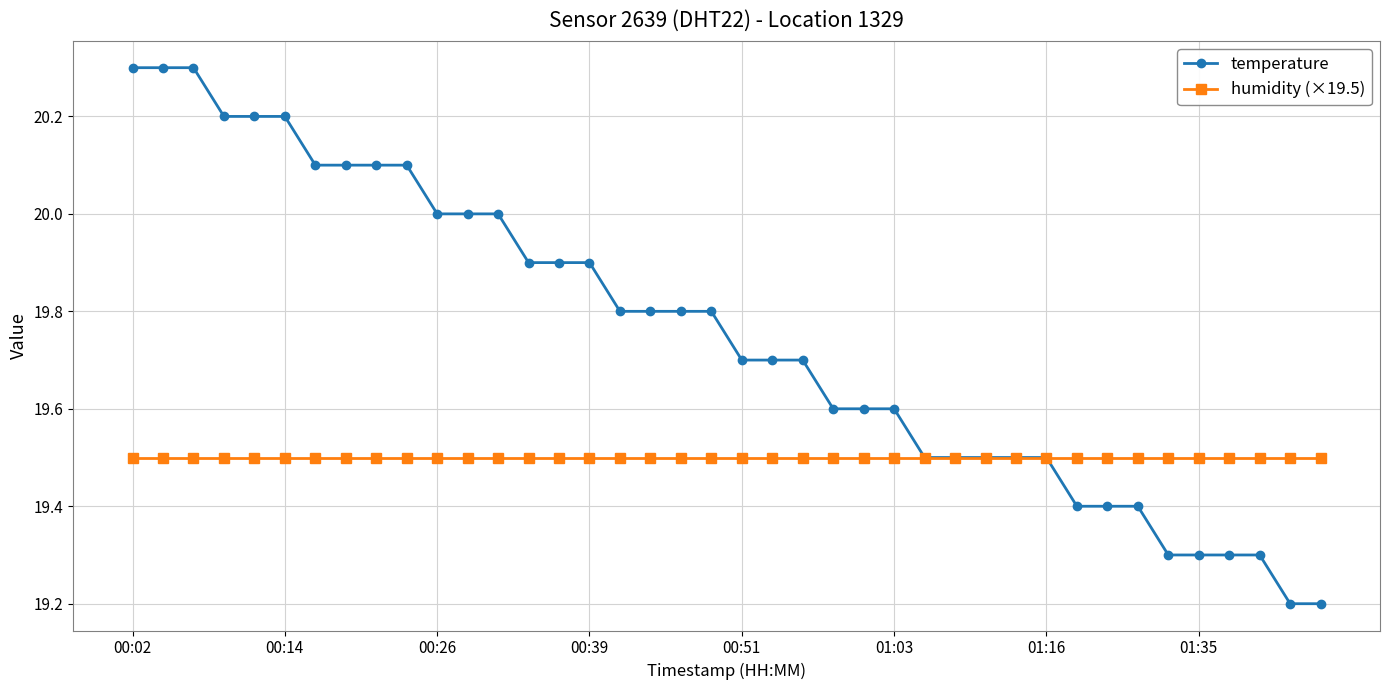

What is the maximum value shown in the chart?

20.3